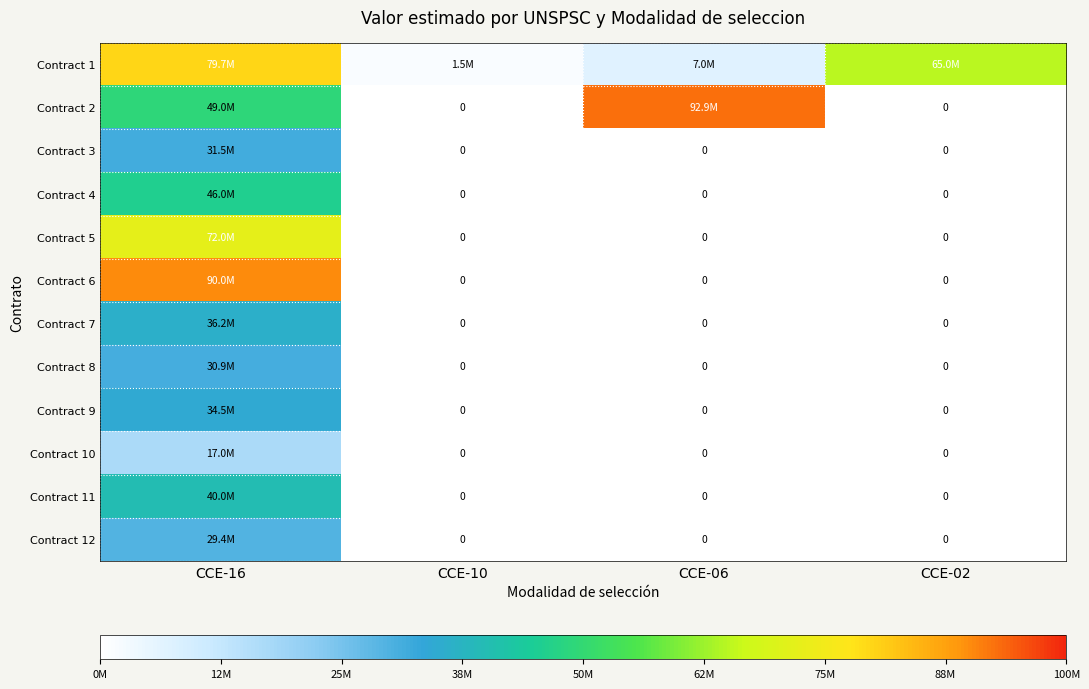

What is the maximum value shown in the chart?

92881371